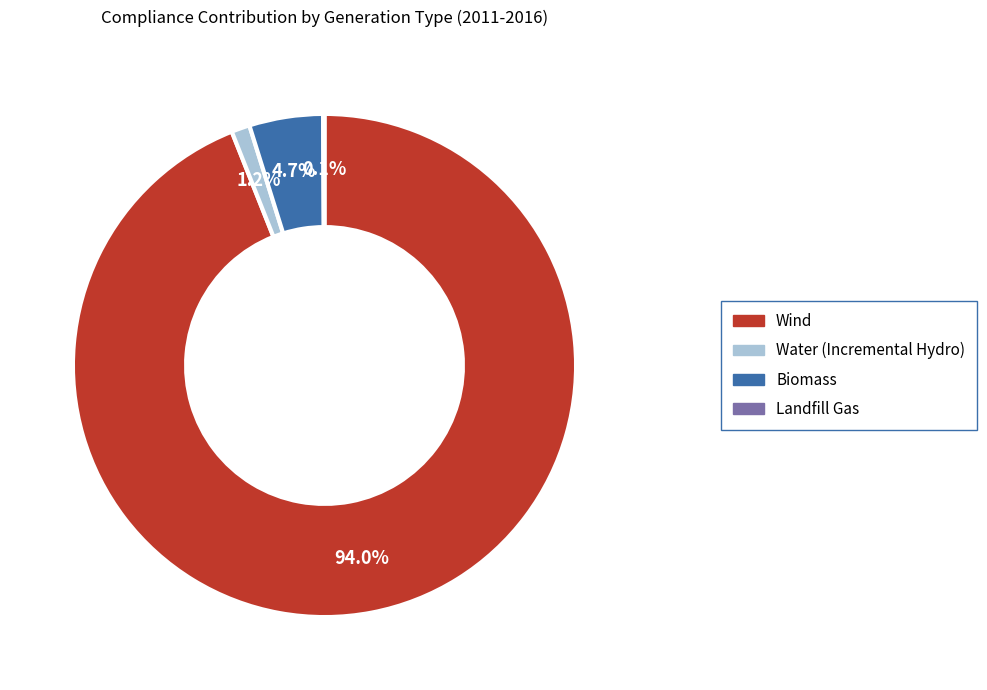

Combined, what portion of the pie is Water (Incremental Hydro) and Biomass?

5.9%